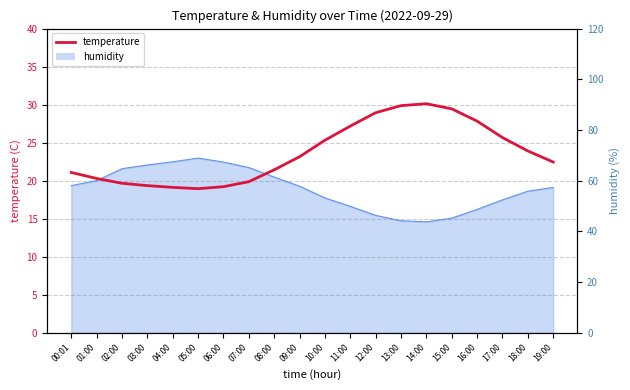

What is the difference between the maximum and minimum values?

11.2